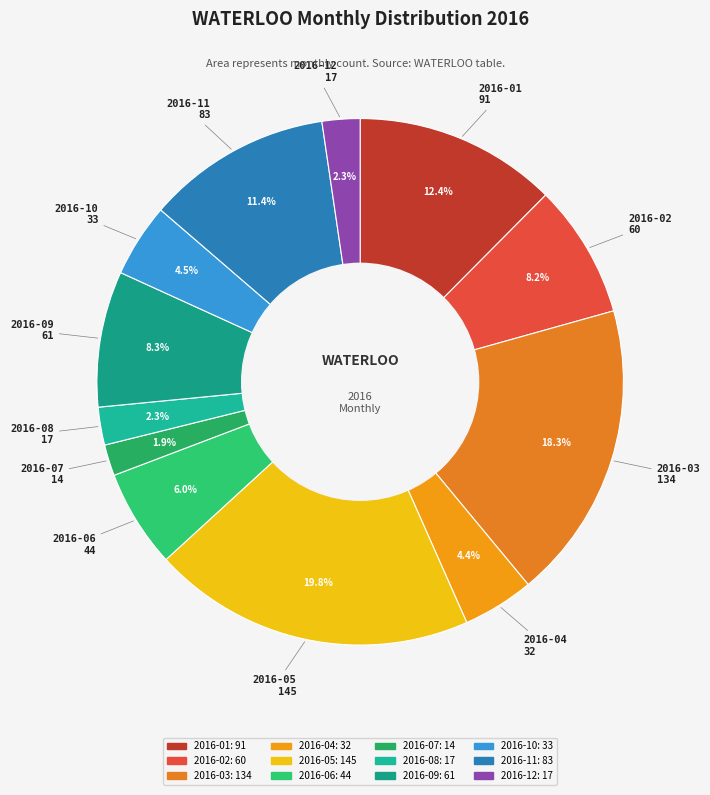

Between 2016-07 and 2016-05, which is larger?

2016-05